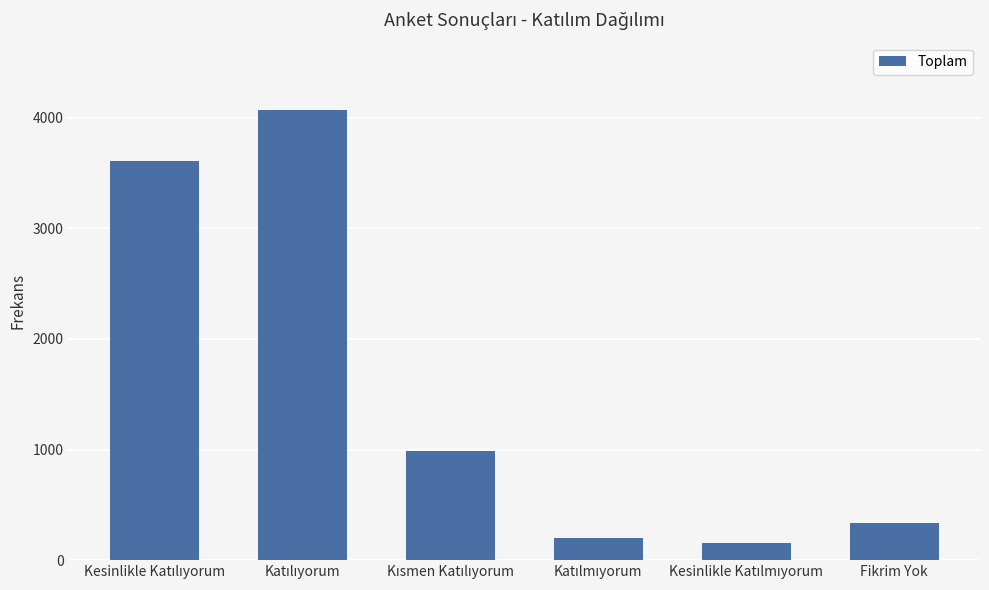

Reading right to left, transcribe all the data shown in this chart.

338	157	199	986	4068	3612